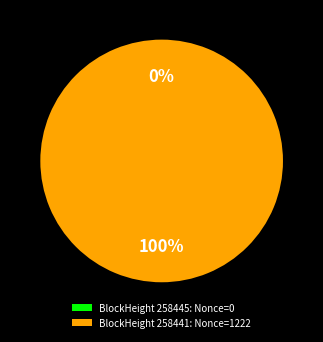

What percentage do 258445 and 258441 together represent?

100.0%